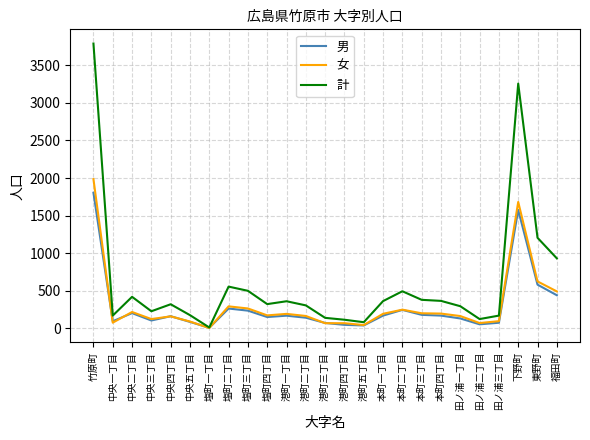

Which series changed the most between 塩町二丁目 and 港町一丁目?

計